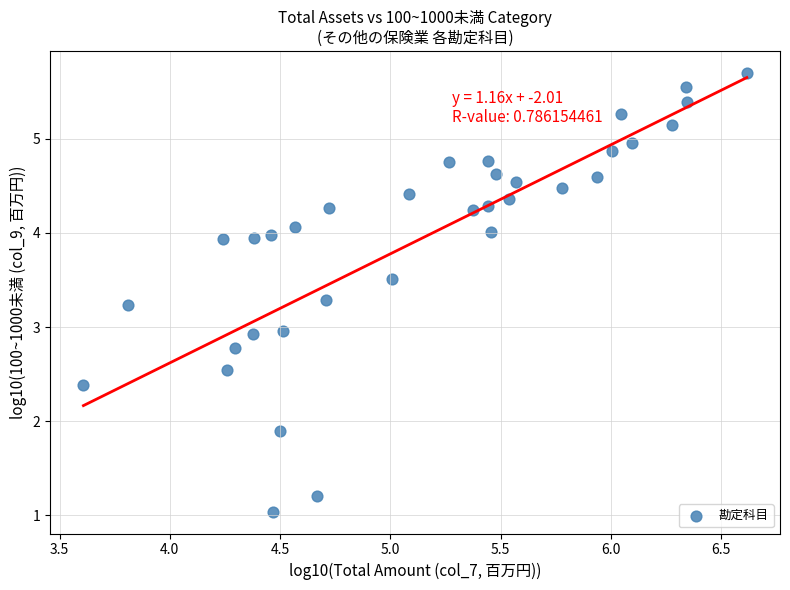

What is the range of X values (max minus min)?

3.0